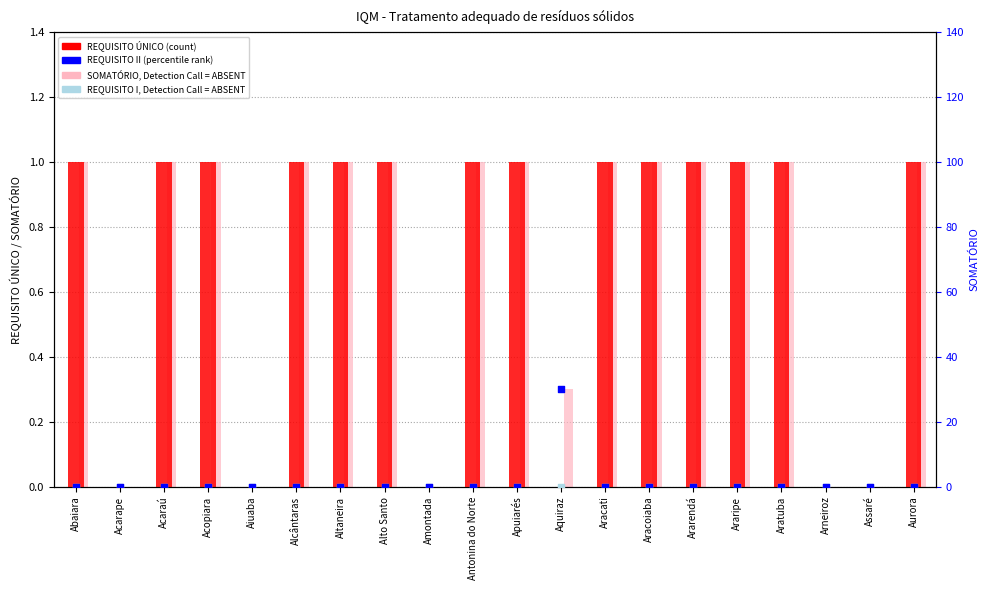

What are all the series names shown in the legend?

REQUISITO ÚNICO (count), SOMATÓRIO, Detection Call = ABSENT, REQUISITO II (percentile rank), REQUISITO I, Detection Call = ABSENT